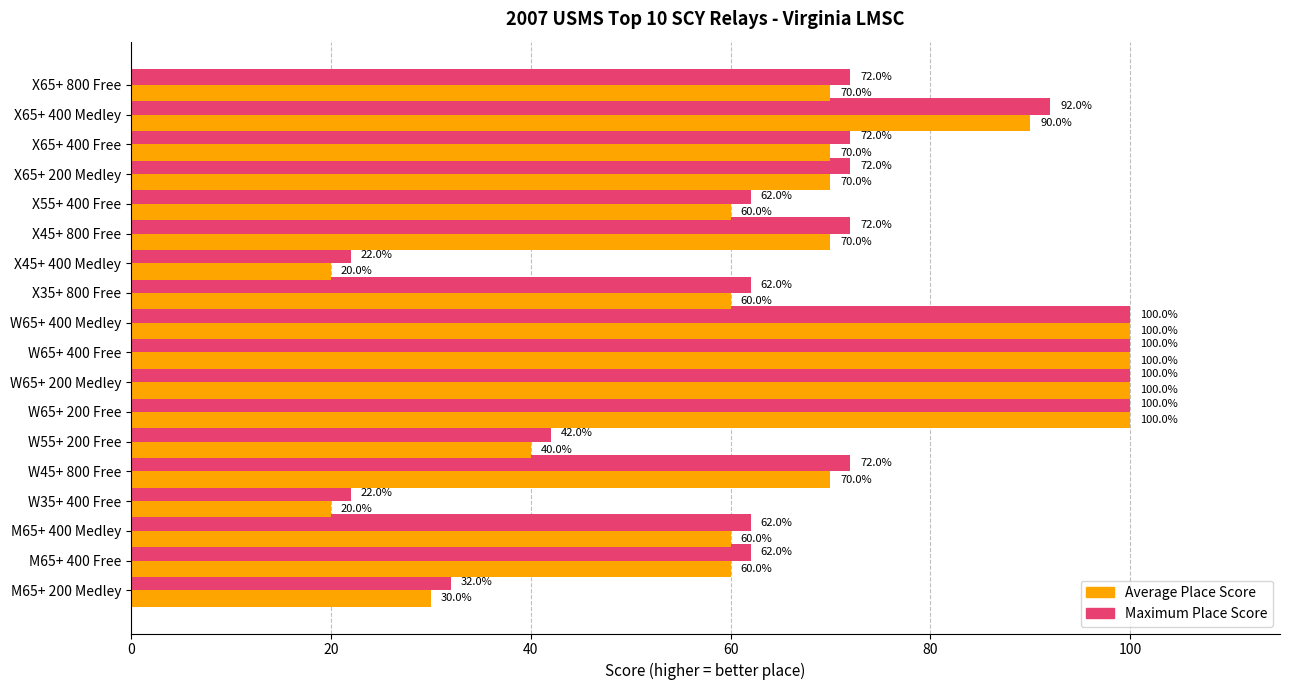

What is the greatest value displayed?

100